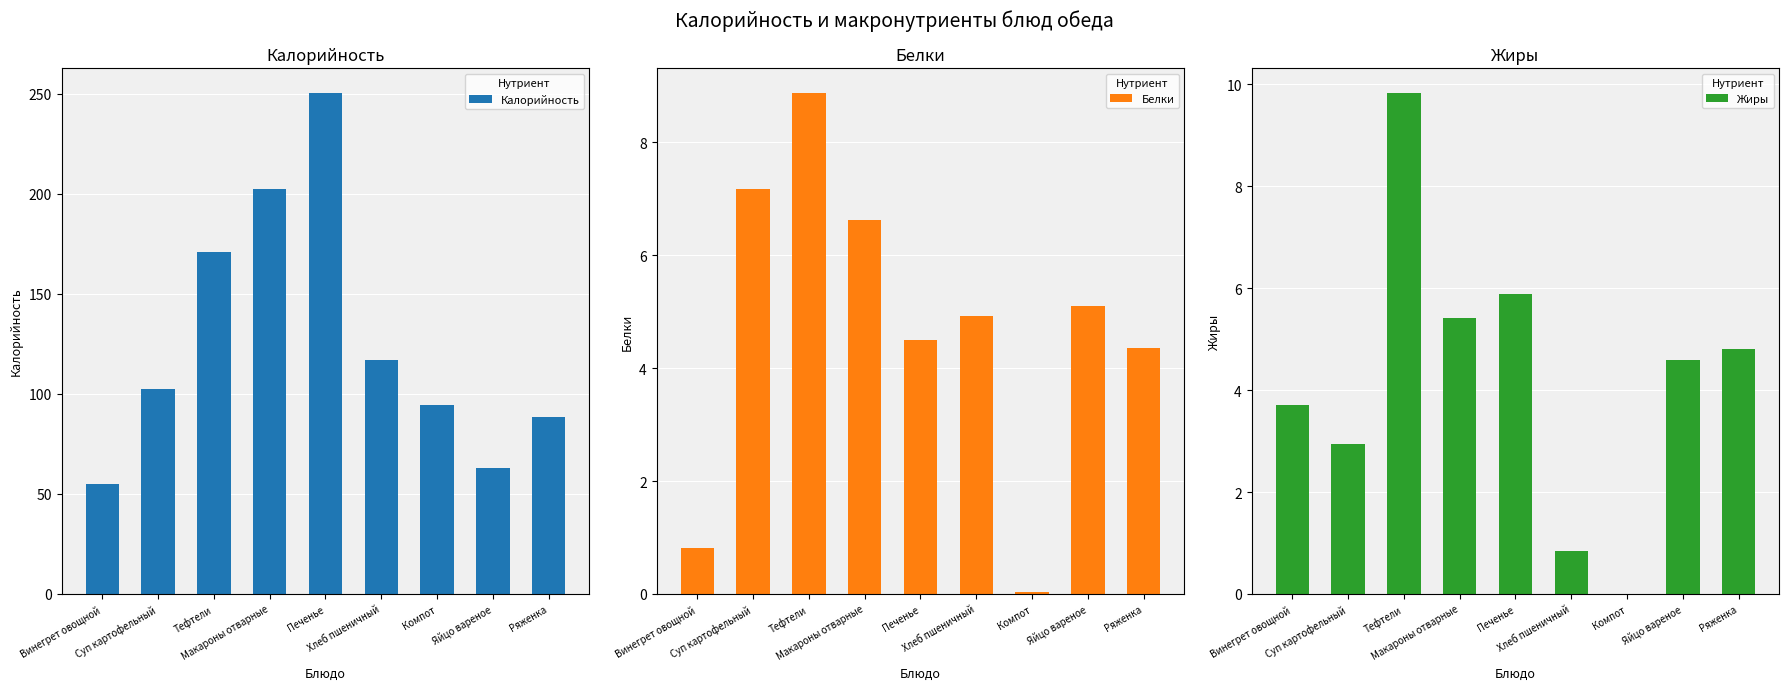

What is the sum of the Белки values at Хлеб пшеничный and Ряженка?

9.3